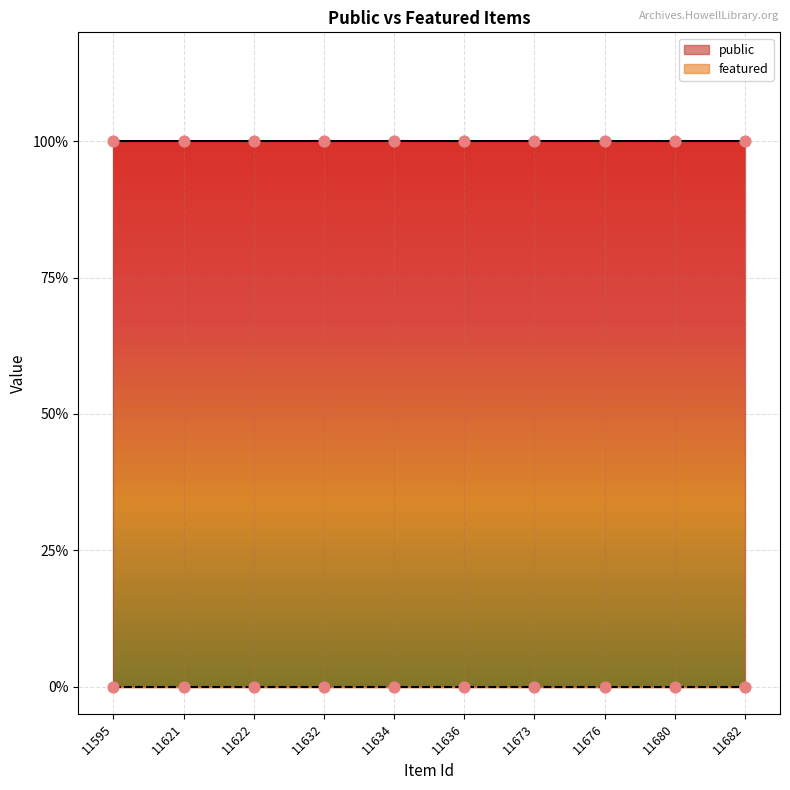

At how many categories does at least one series exceed 0?

10